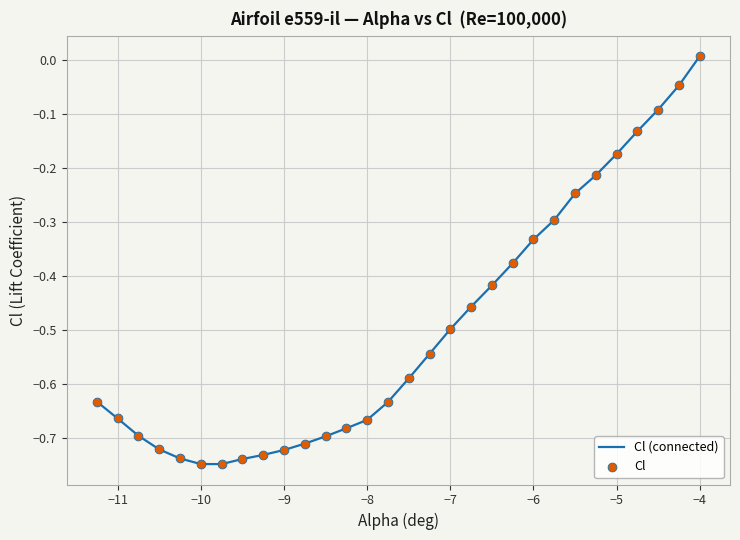

How many lines are shown in the chart?

1